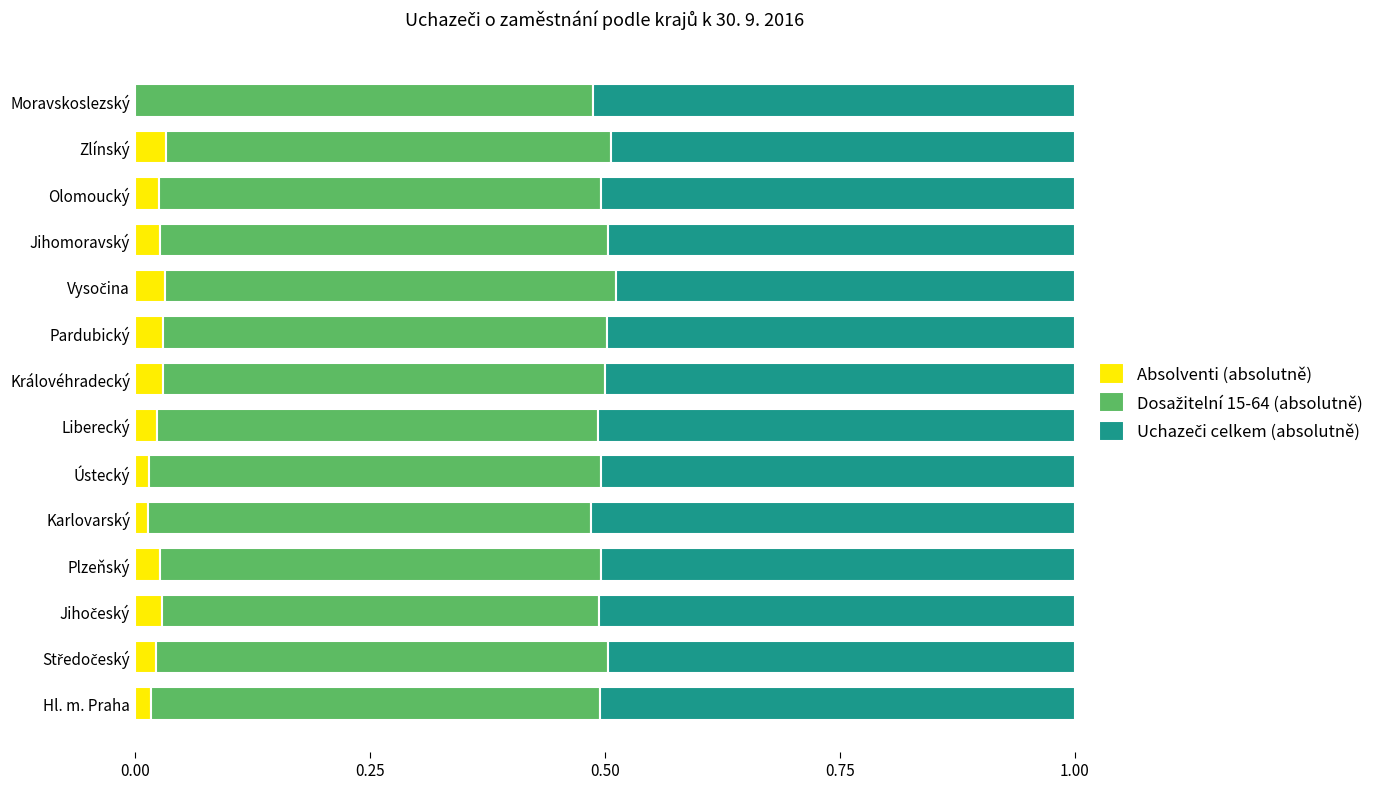

What is the total value across all series at Moravskoslezský?

1.0